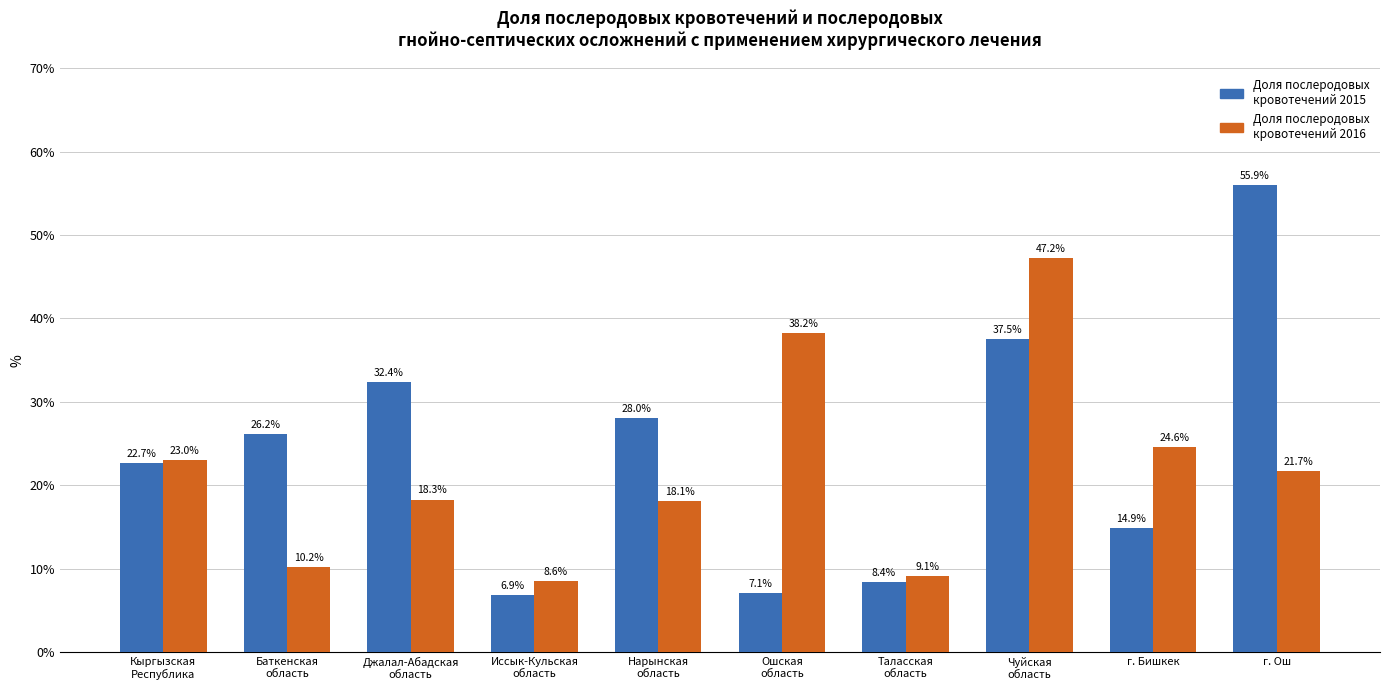

How many bars are there in each group?

2